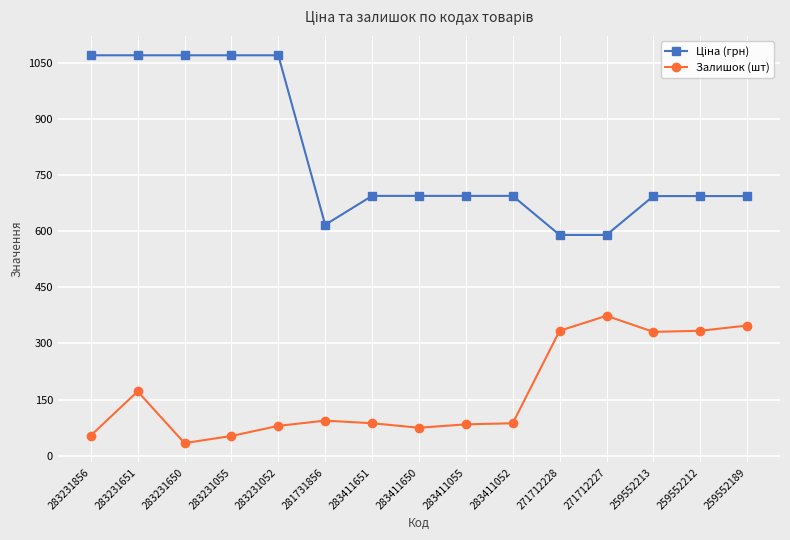

The Залишок (шт) series shows 53.0 at 283231055. True or false?

True